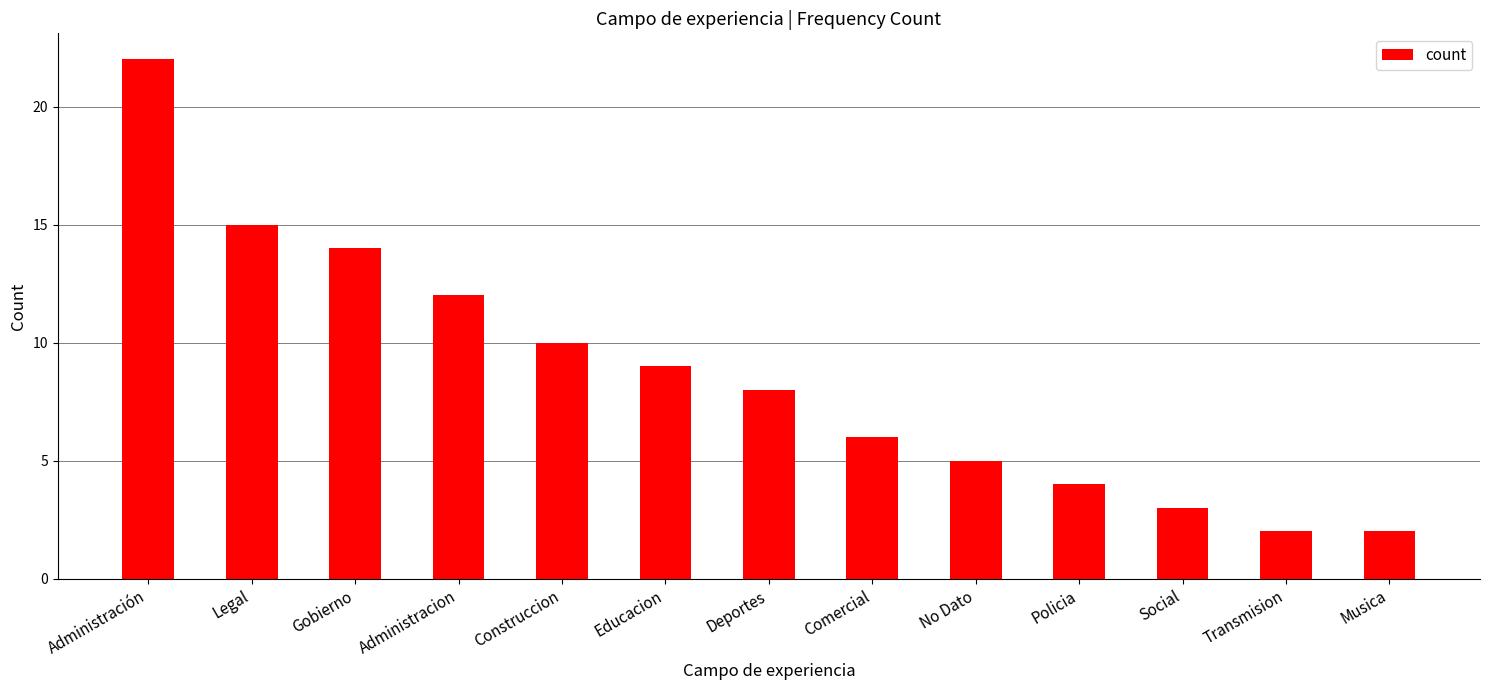

Reading left to right, transcribe all the data shown in this chart.

Administración=22	Legal=15	Gobierno=14	Administracion=12	Construccion=10	Educacion=9	Deportes=8	Comercial=6	No Dato=5	Policia=4	Social=3	Transmision=2	Musica=2